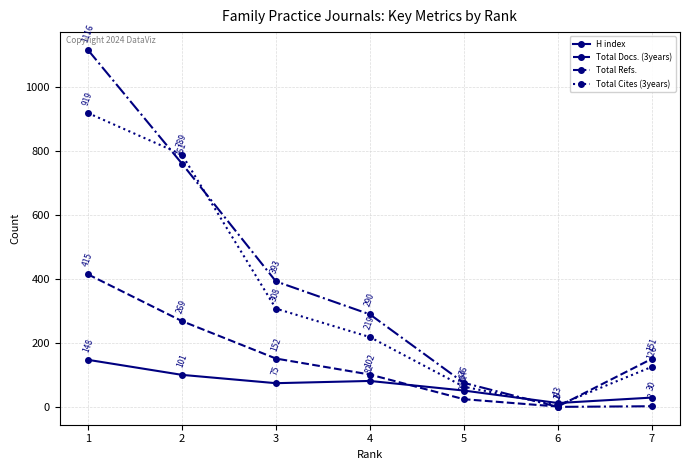

How many times do Total Docs. (3years) and Total Cites (3years) cross each other?

1